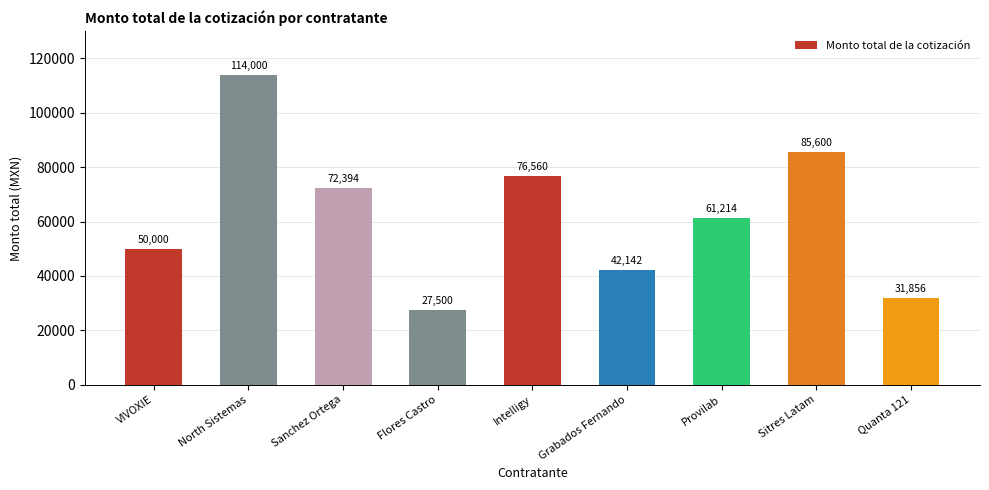

Rank the categories by value from lowest to highest.

Flores Castro, Quanta 121, Grabados Fernando, VIVOXIE, Provilab, Sanchez Ortega, Intelligy, Sitres Latam, North Sistemas